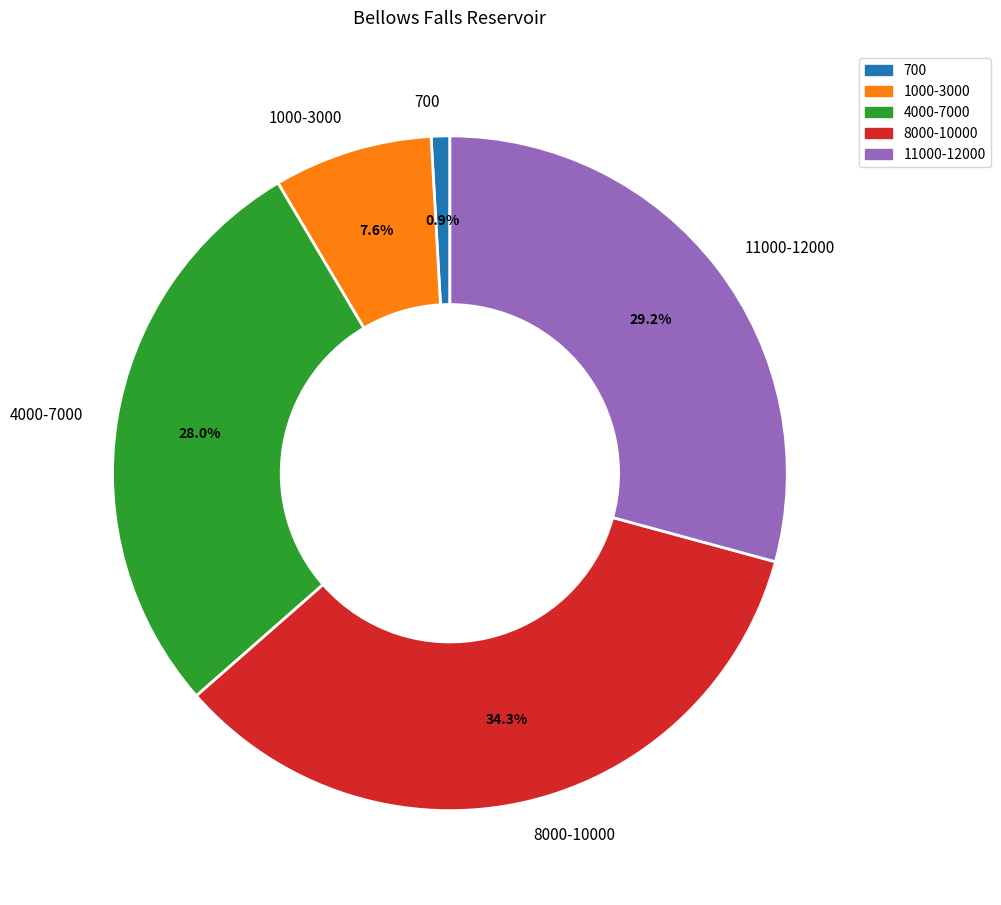

Approximately how many times larger is the value at 8000-10000 compared to 4000-7000?

1.2